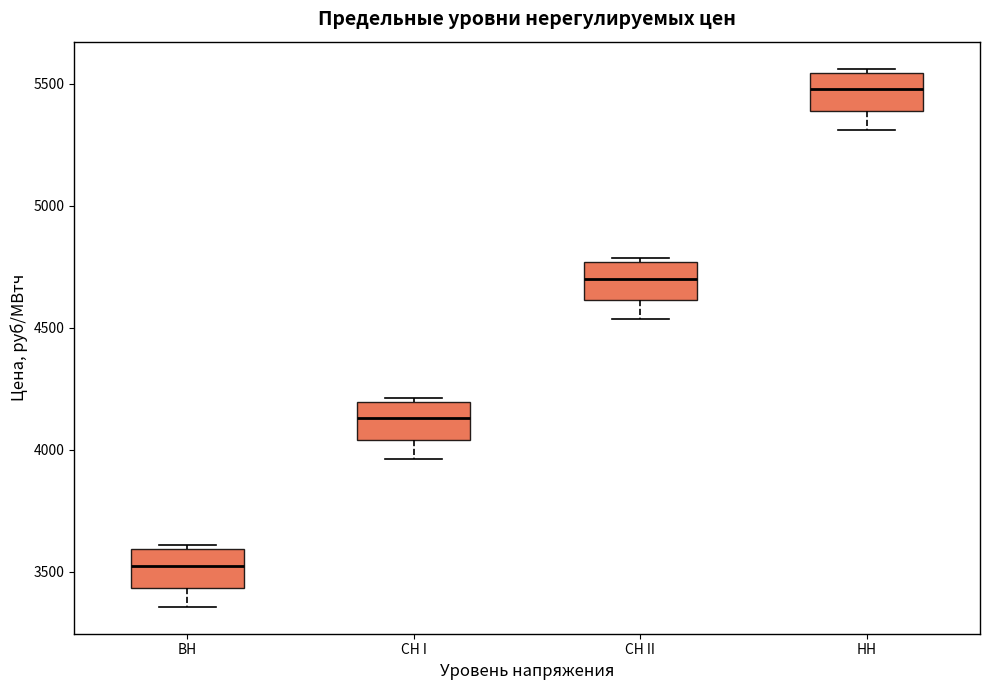

Which box's median line is the highest?

НН